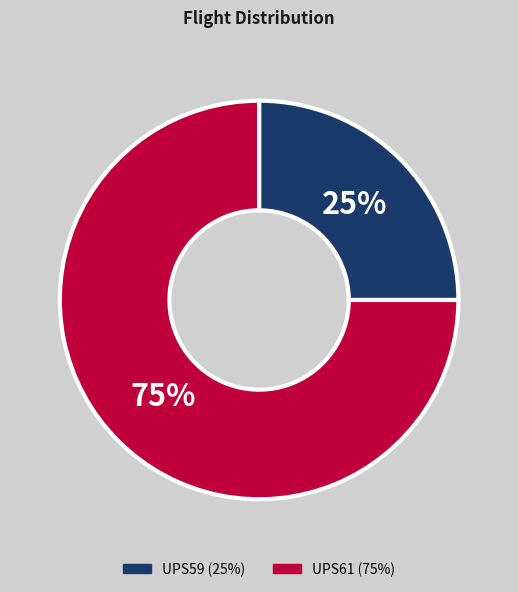

The UPS59 slice represents 25% of the pie. True or false?

True